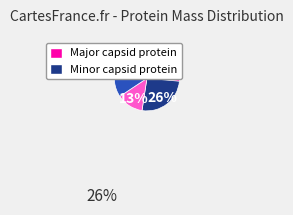

Is there any slice that represents more than half of the pie?

No